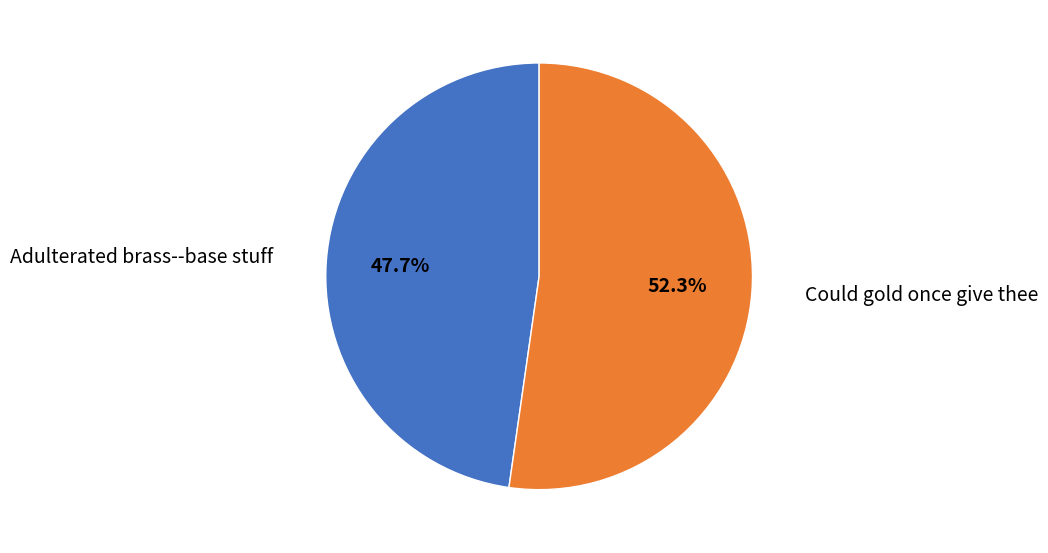

To the nearest percent, what is the combined percentage of Could gold once give thee and Adulterated brass--base stuff?

100%